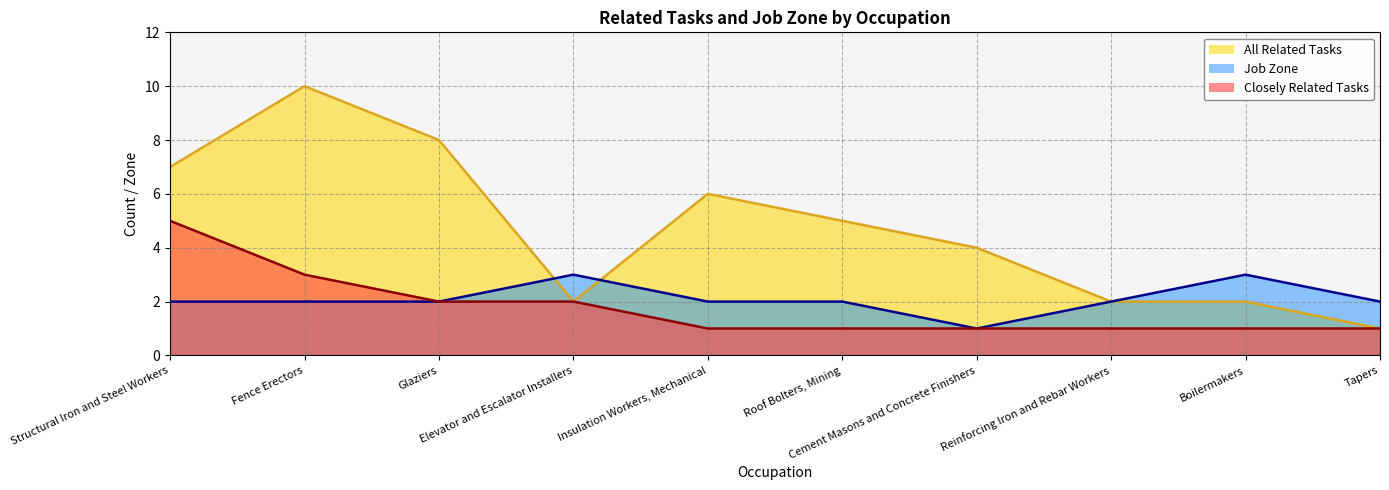

At which category does Job Zone reach its first local peak?

Elevator and Escalator Installers